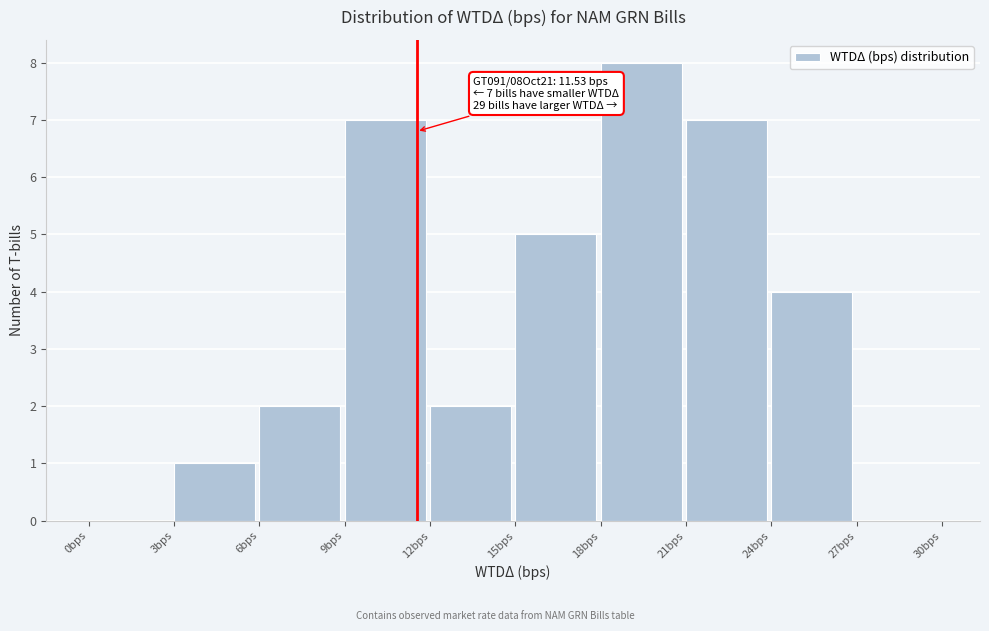

Which range on the x-axis has the tallest bar?

18 to 21